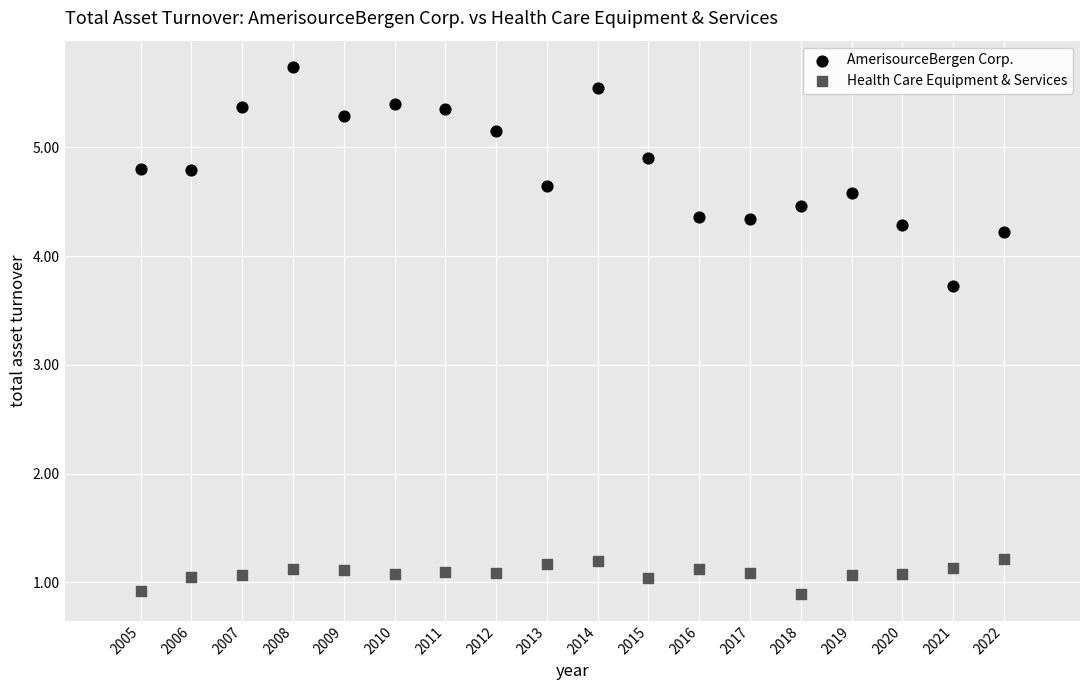

Which series has the widest spread of Y values?

AmerisourceBergen Corp.